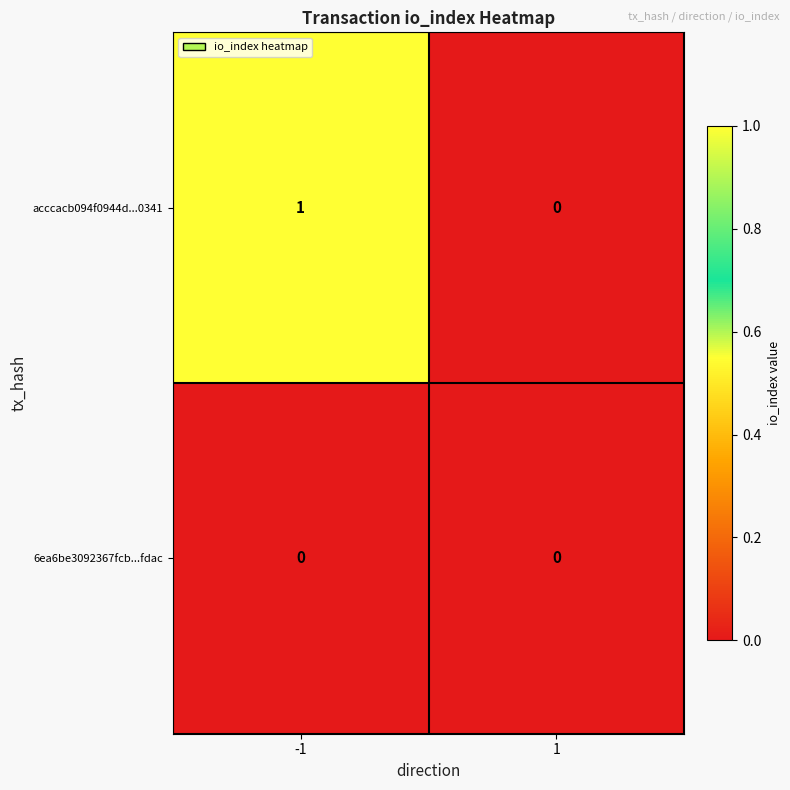

At -1, list the series in order from largest to smallest.

acccacb094f0944d...0341, 6ea6be3092367fcb...fdac